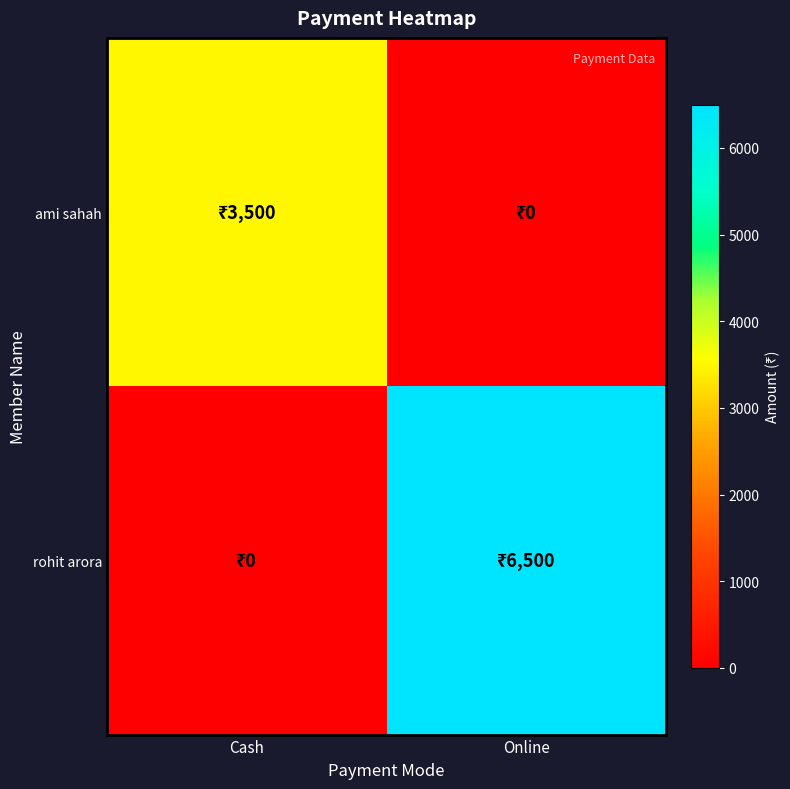

At which category is the sum across all series the highest?

Online